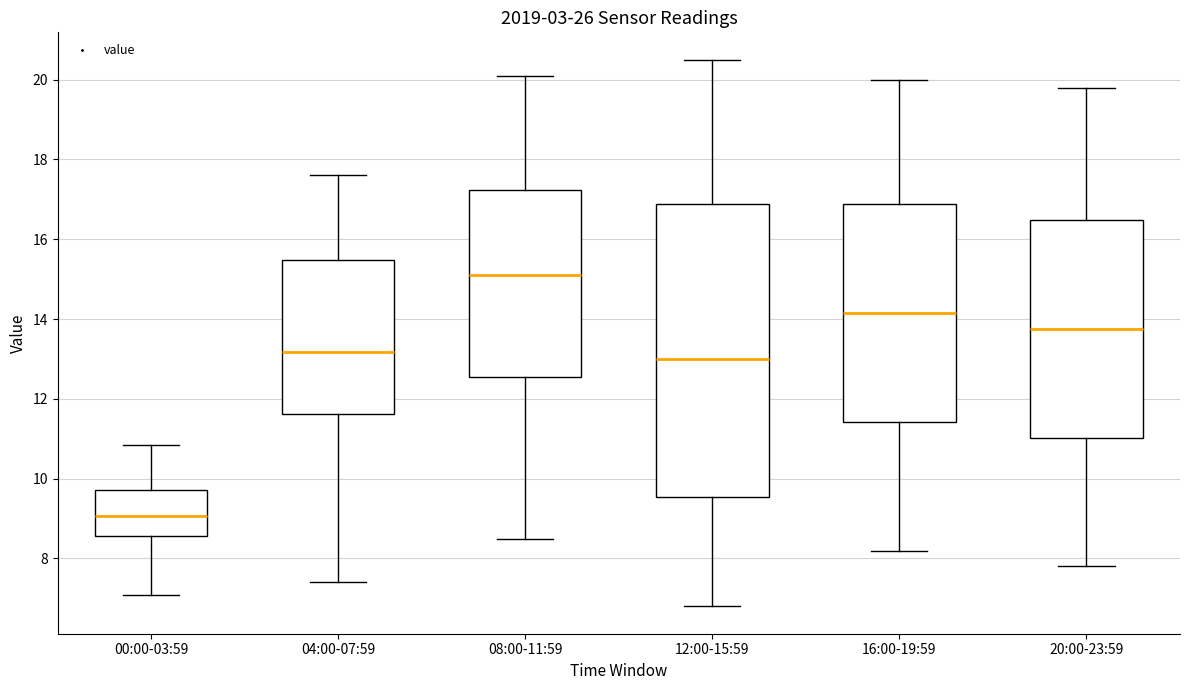

Where does the median line of the box for 20:00-23:59 sit on the y-axis? The values are not printed on the chart, so give them approximately, as read against the axis.

13.8